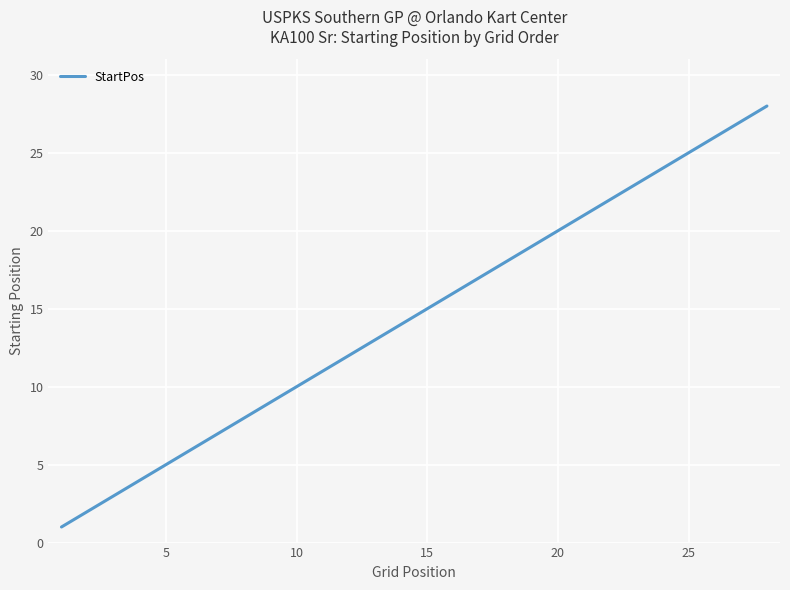

What is the difference between the maximum and minimum values?

27